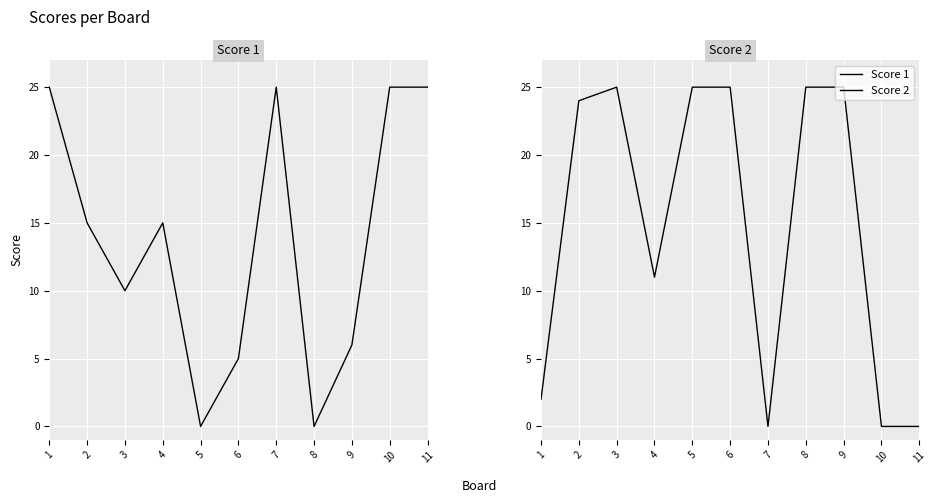

How many times do Score 2 and Score 1 cross each other?

6